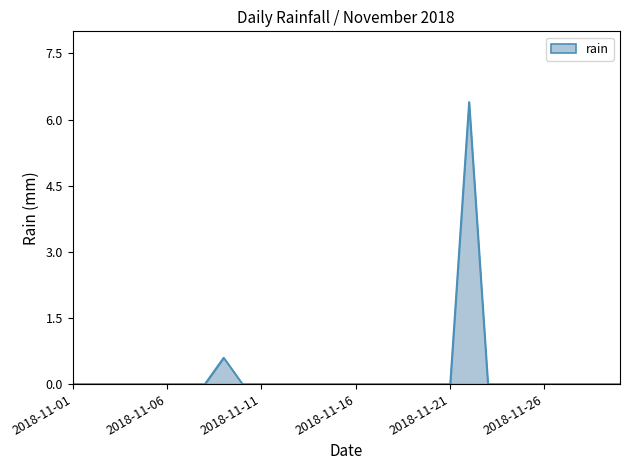

How many lines are shown in the chart?

1